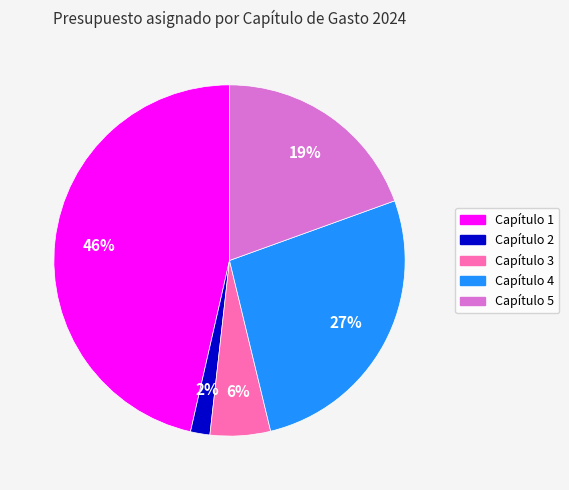

Is there a majority slice in this chart?

No